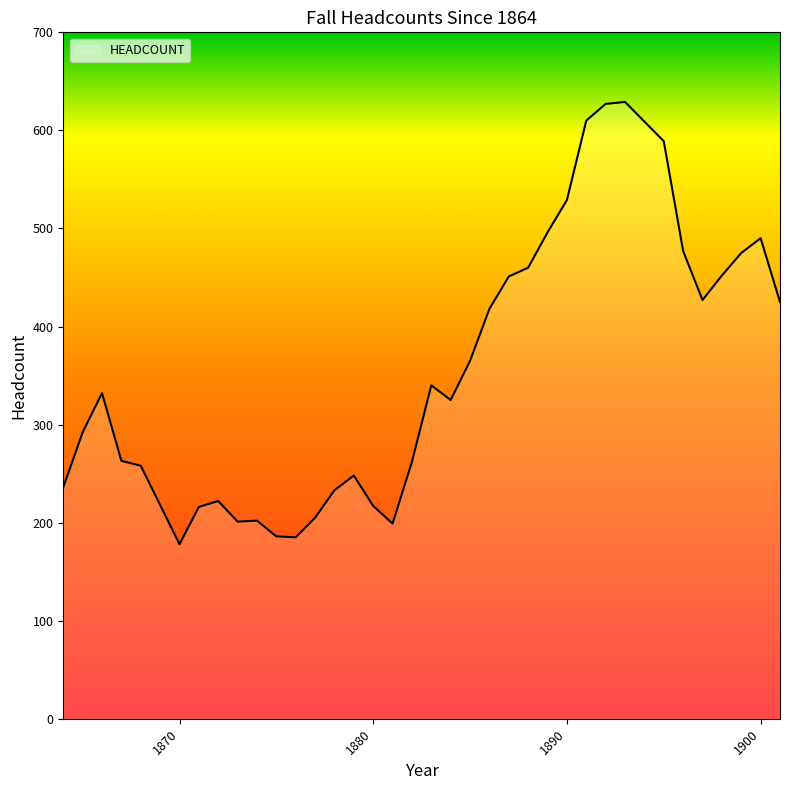

What is the maximum value shown in the chart?

629